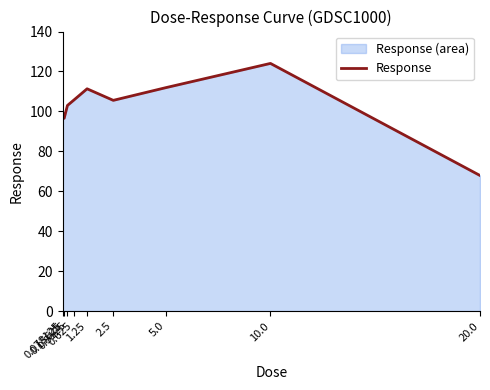

Which has a higher value, 10.0 or 5.0?

10.0